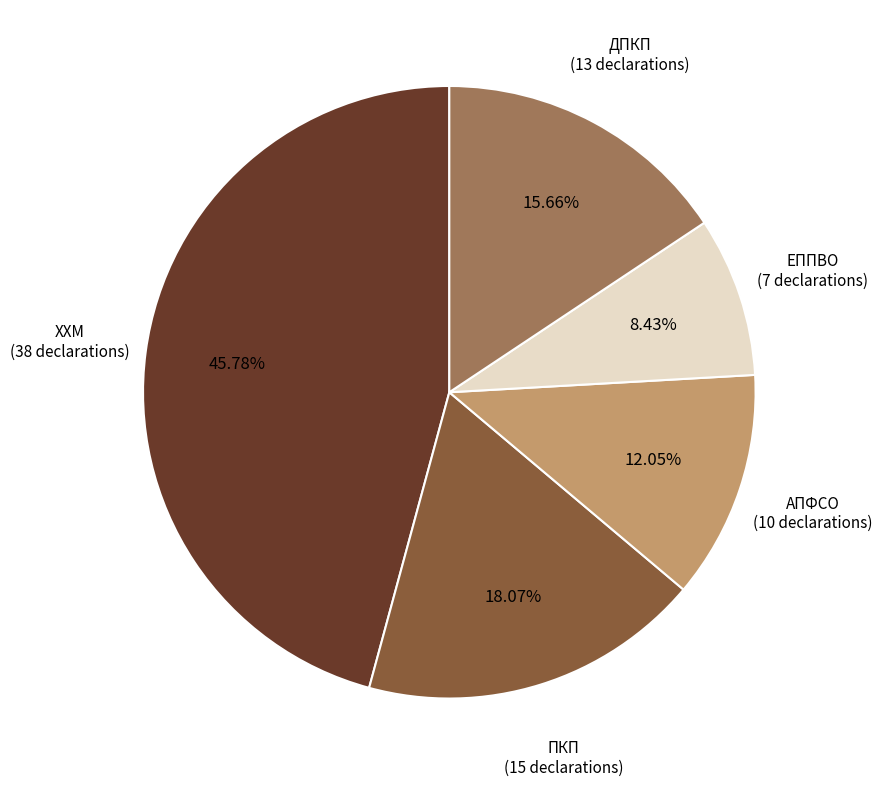

To the nearest percent, what is the average slice percentage?

20%